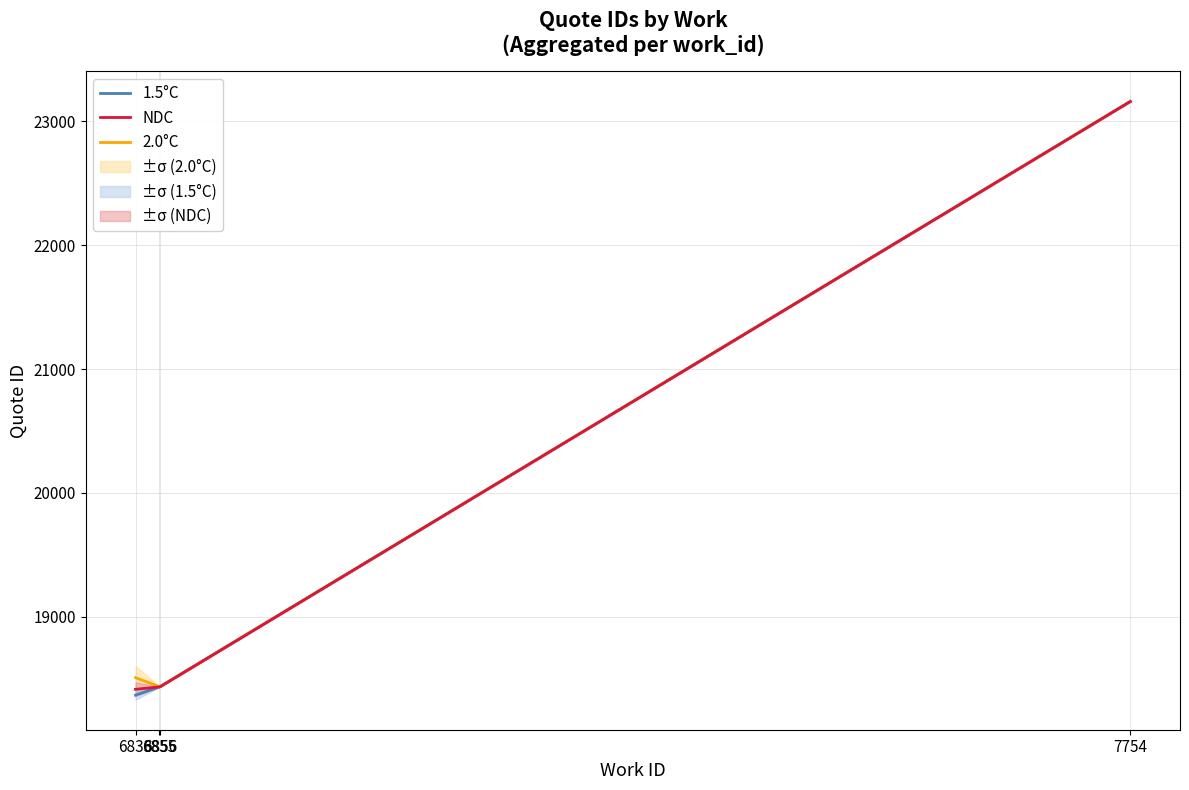

Is the value of 2.0°C at 7754 greater than the value of 1.5°C at 7754?

Yes